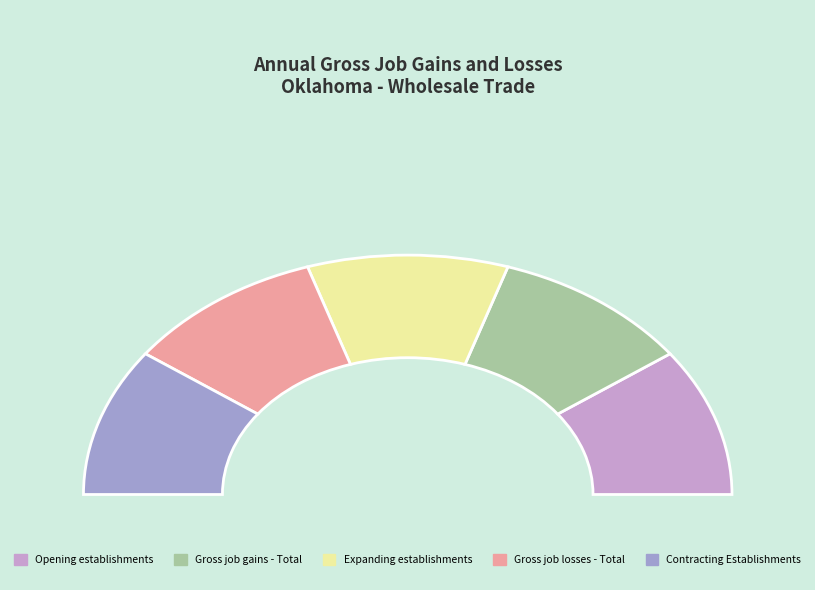

Rank the series at 1998 from lowest to highest value.

Expanding establishments, Gross job losses - Total, Contracting Establishments, Gross job gains - Total, Opening establishments